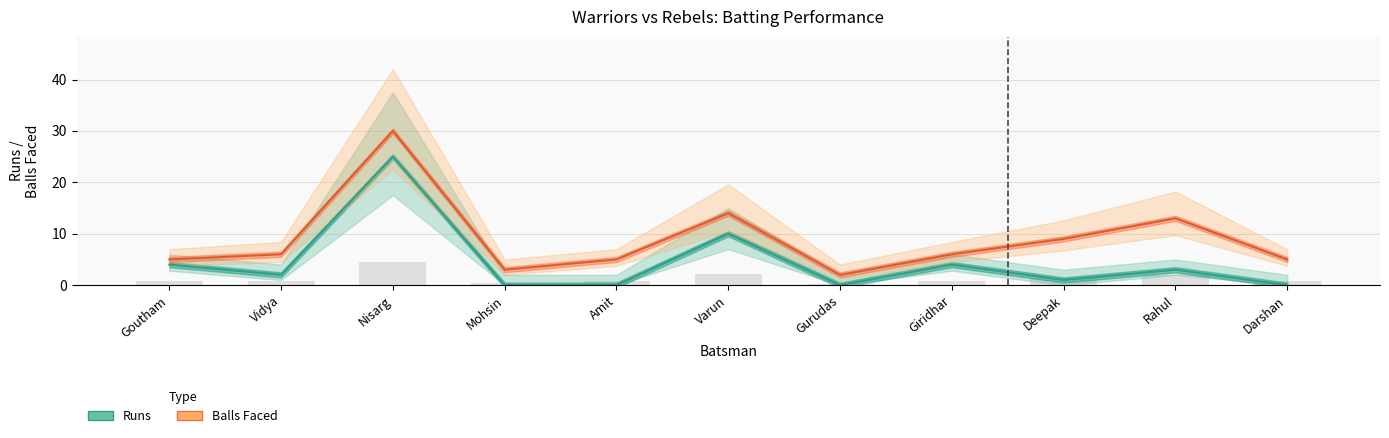

Reading right to left, extract all data points from this chart.

Runs: 0	3	1	4	0	10	0	0	25	2	4
Balls Faced: 5	13	9	6	2	14	5	3	30	6	5